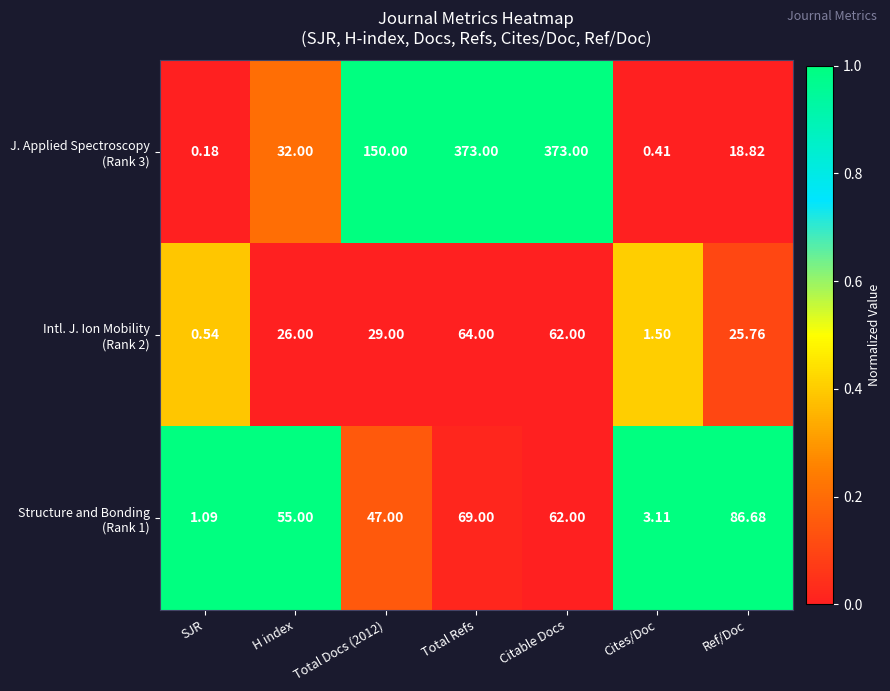

Which category has the lowest value across all series?

SJR